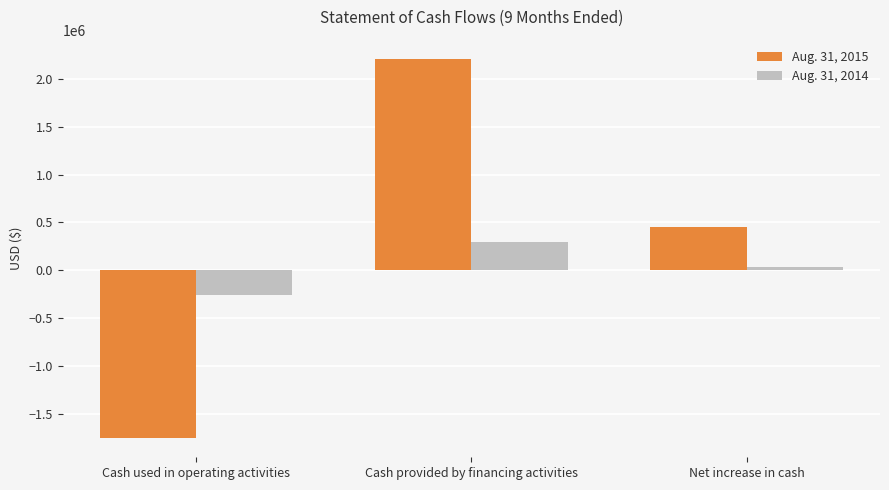

What is the approximate value of Aug. 31, 2014 at Cash provided by financing activities, to the nearest 10?

292290